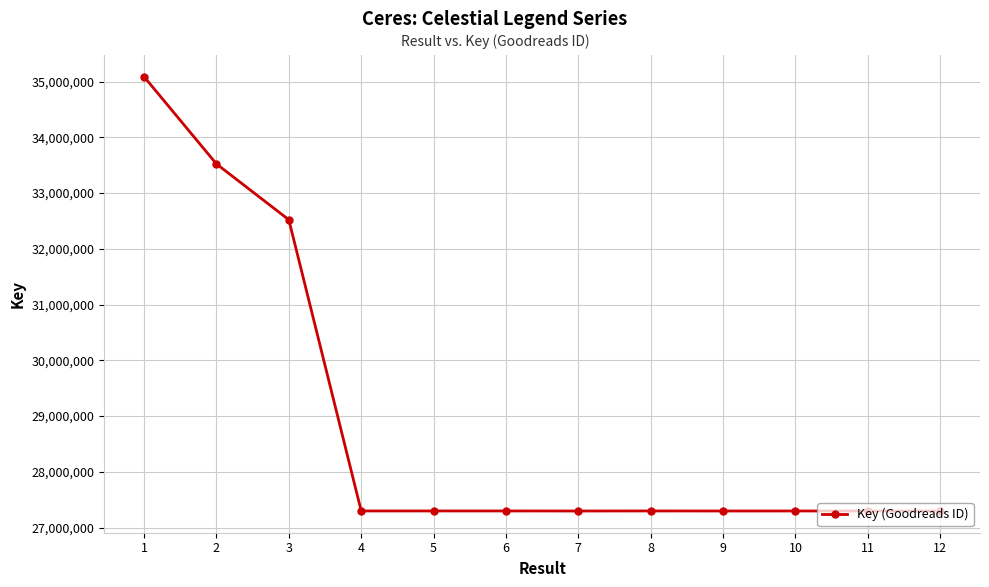

Where is the data nearest to the value 31191775?

3